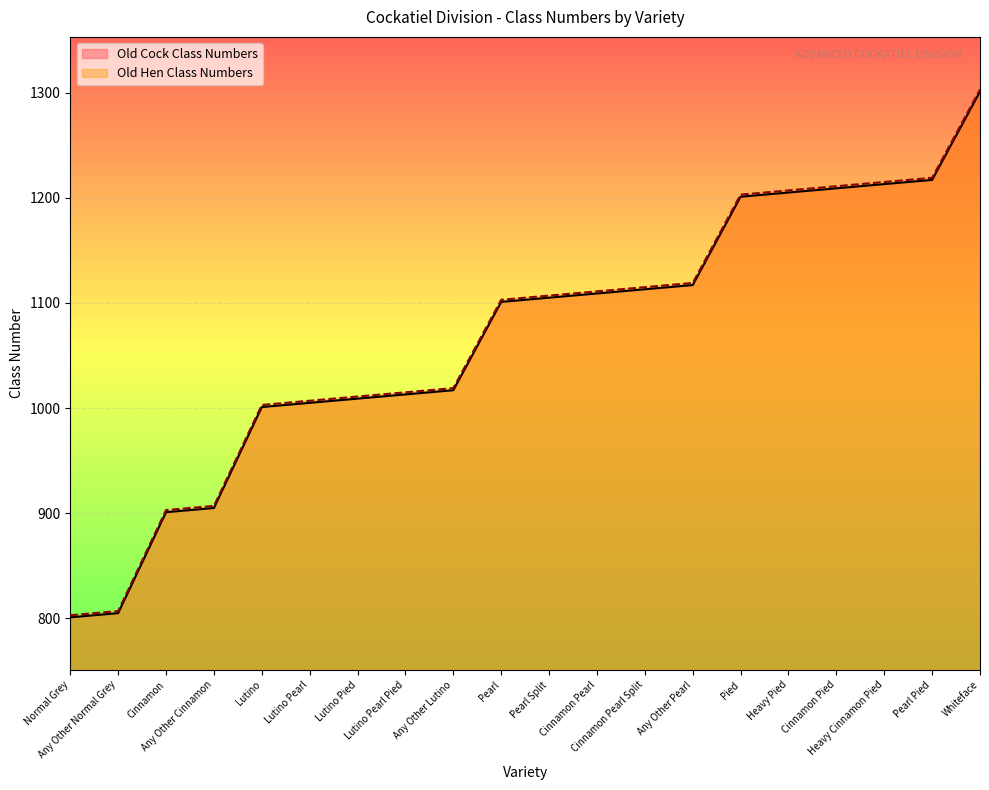

Where is Old Cock Class Numbers nearest to the value 1051?

Any Other Lutino